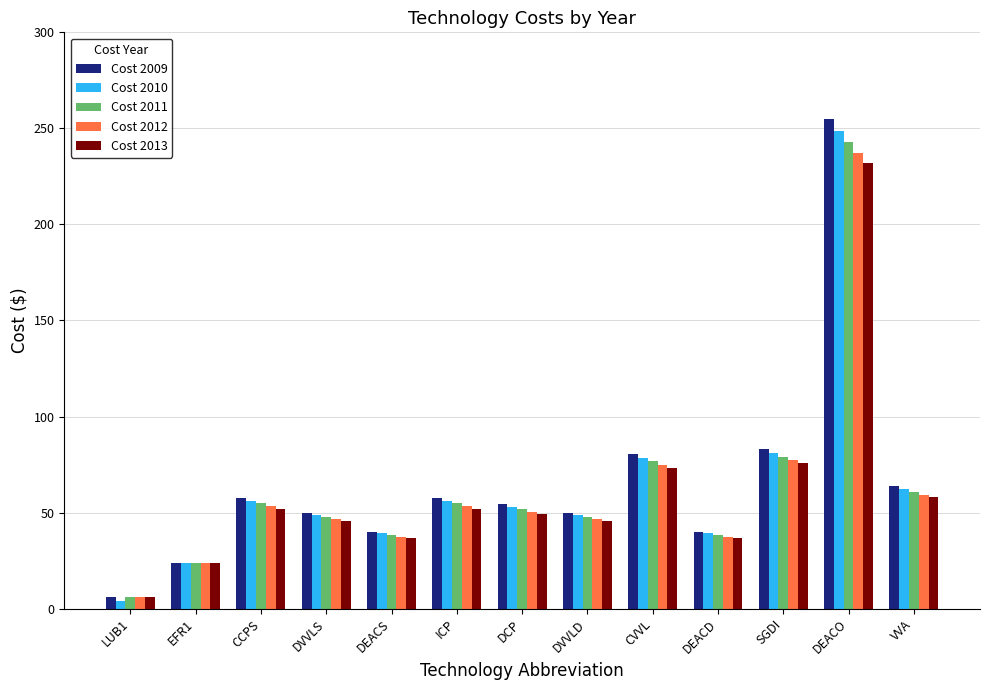

What is the value of the Cost 2009 bar at the 2nd from the left?

23.5